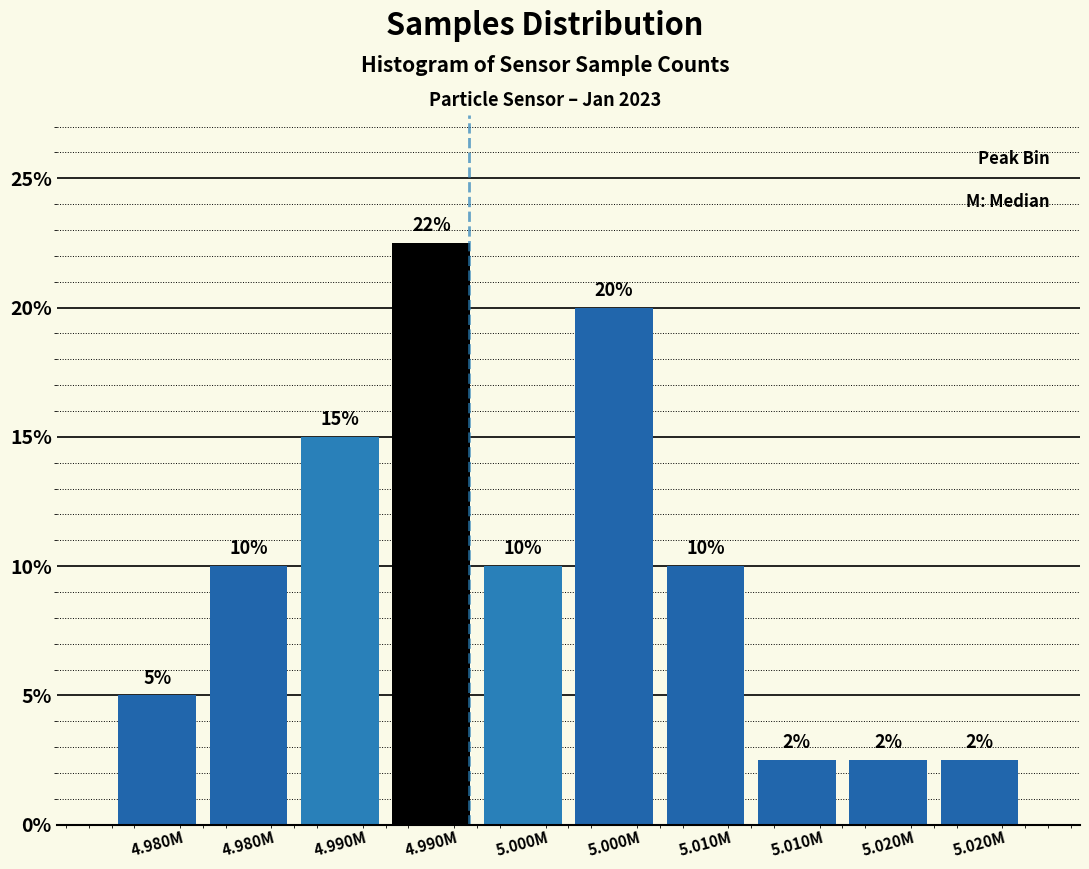

How many distinct data groups are displayed?

1